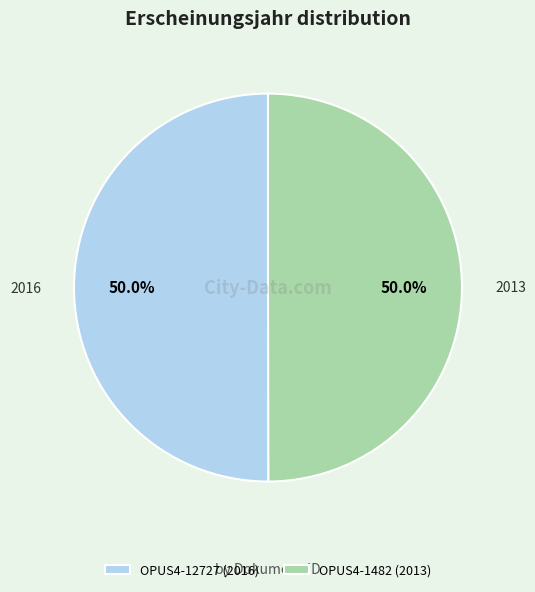

To the nearest percent, what portion does OPUS4-12727 represent?

50%